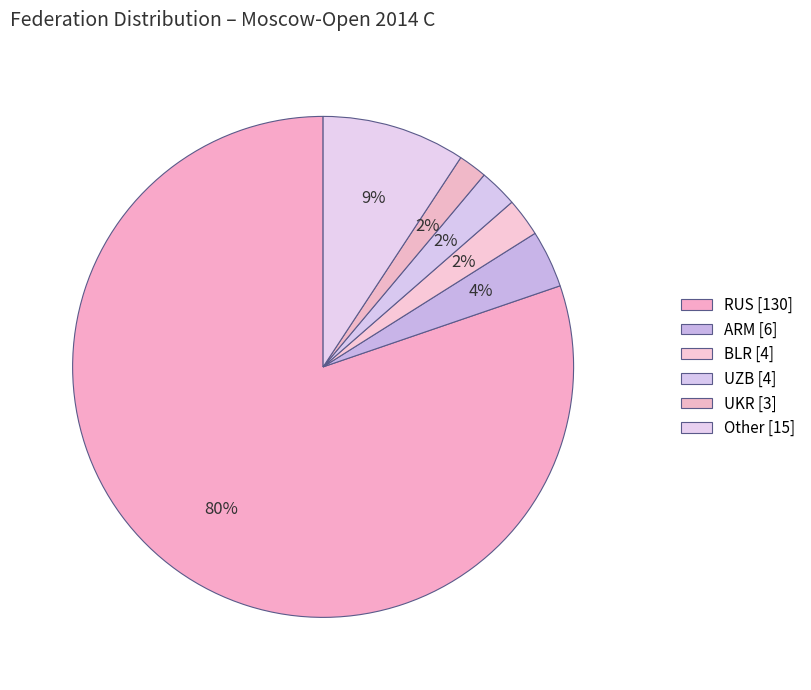

Between UKR and RUS, which is larger?

RUS